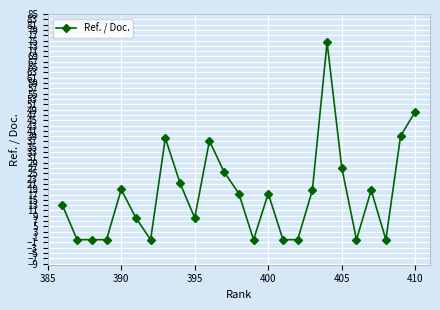

True or false: there are more than 2 points higher than both neighbors.

True